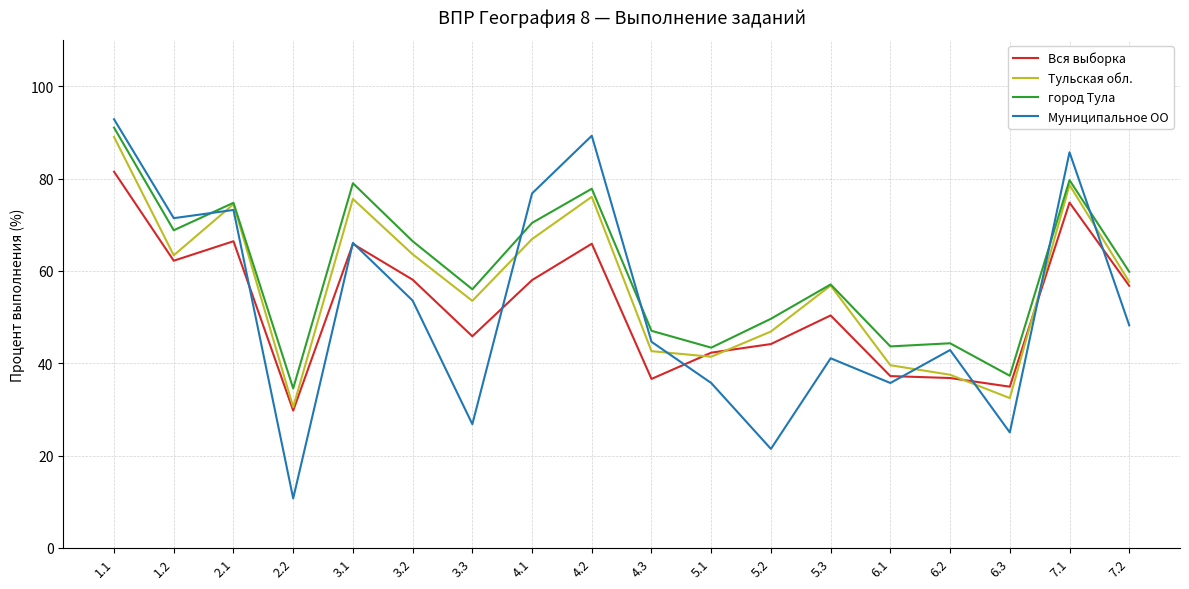

At which label is город Тула closest to 62?

7.2